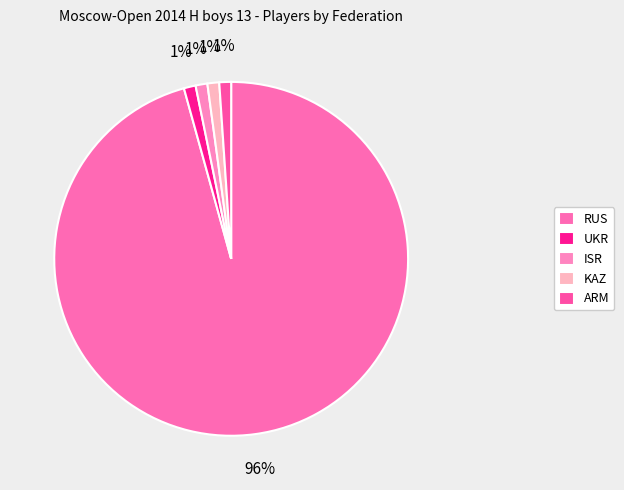

Rank the categories by value from highest to lowest.

RUS, UKR, ISR, KAZ, ARM